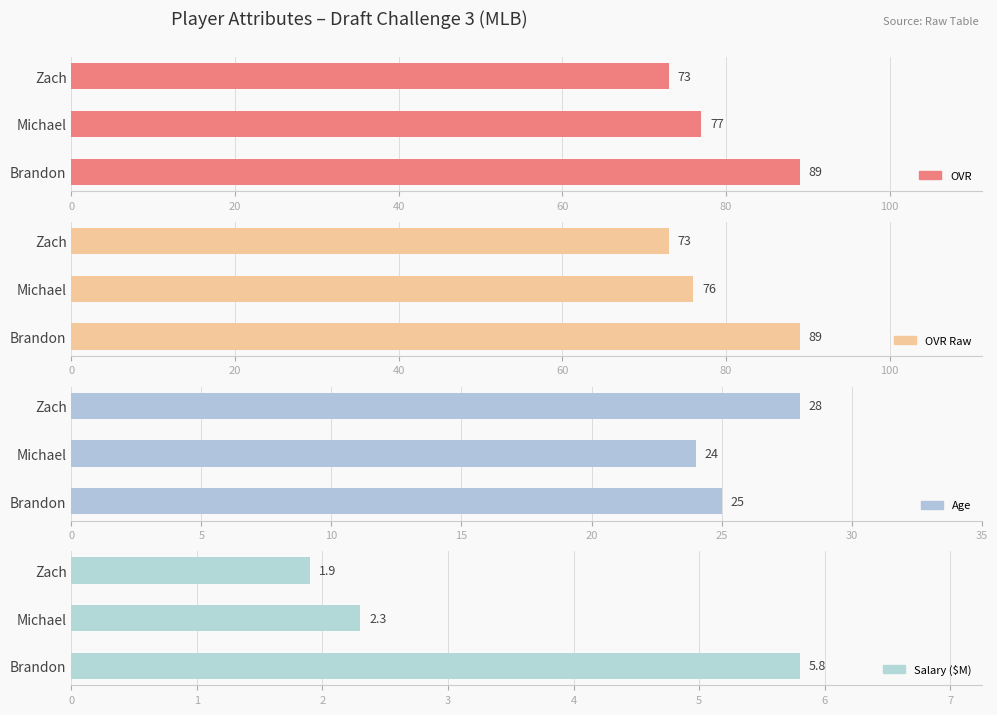

Which series has the largest range (max minus min)?

OVR